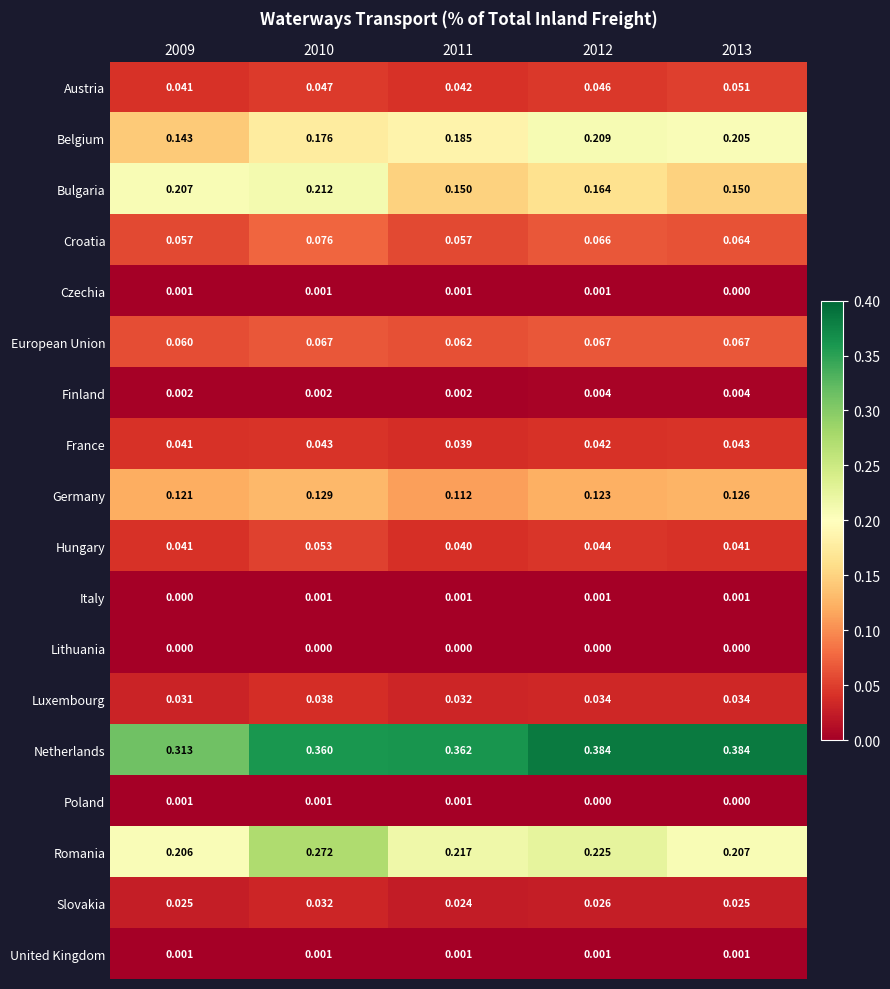

At how many categories does at least one series exceed 0?

5